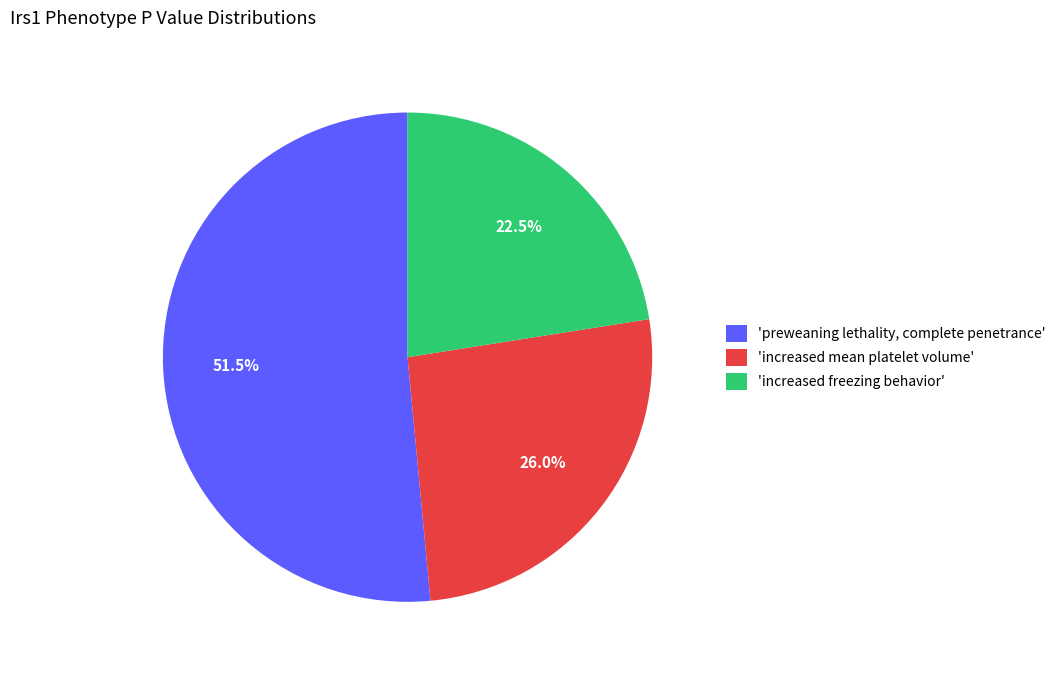

Count the number of slices in the pie.

3